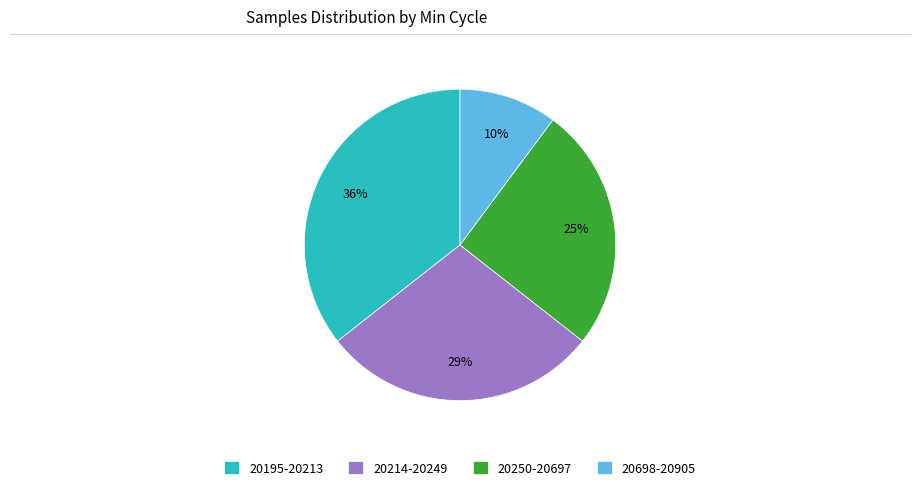

What percentage is the 20698-20905 slice, to the nearest percent?

10%